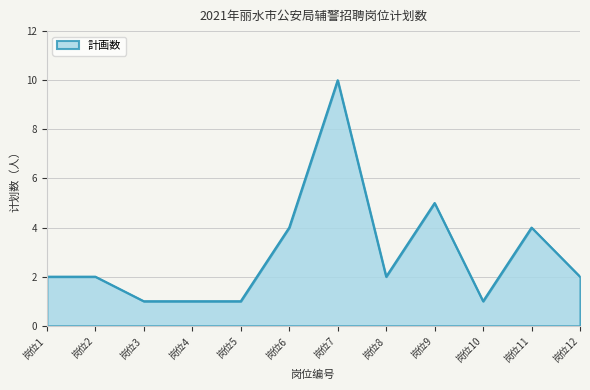

Does the chart display data point markers on the line(s)?

No